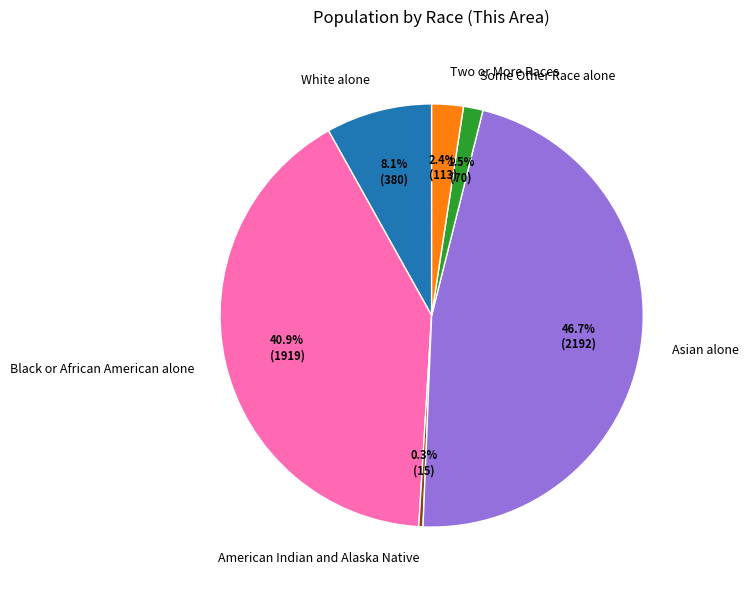

What portion of the pie excludes American Indian and Alaska Native?

99.7%